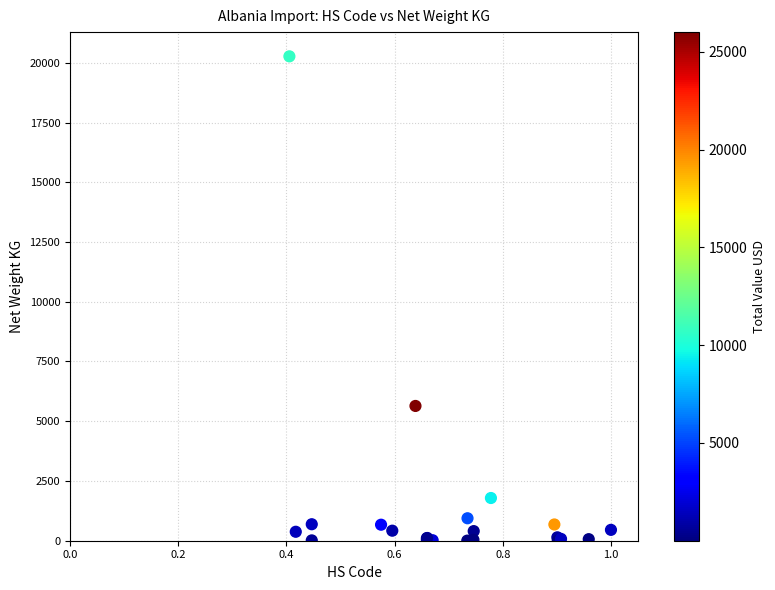

What Y value in the scatter plot is closest to 10136?

5639.8